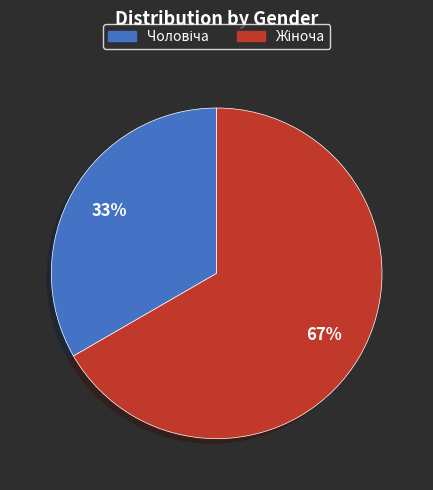

To the nearest percent, what is the average slice percentage?

50%